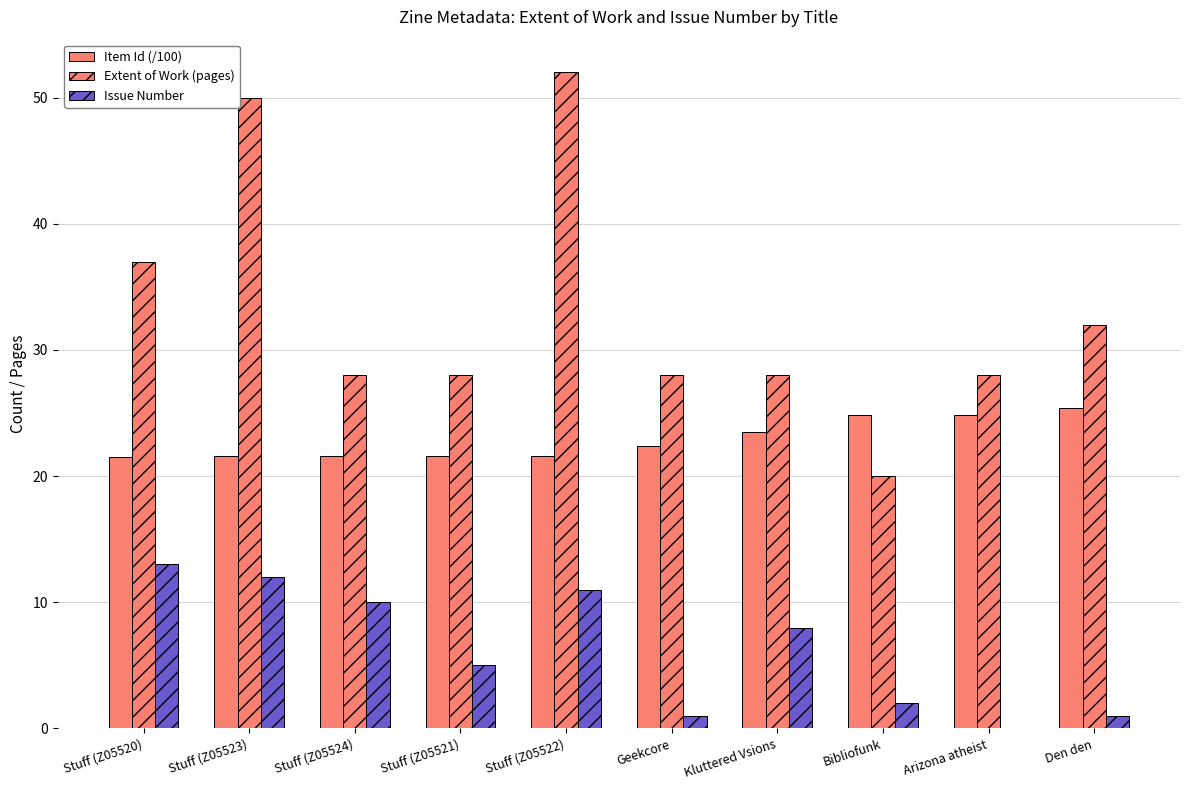

How many positive values does the Issue Number series have?

9